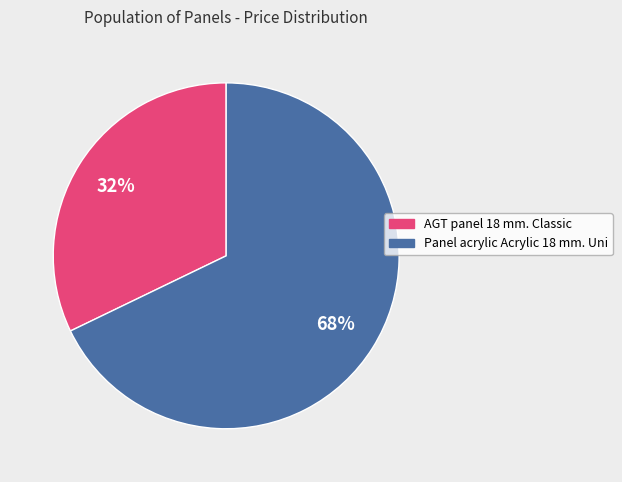

What is the majority slice?

Panel acrylic Acrylic 18 mm. Uni